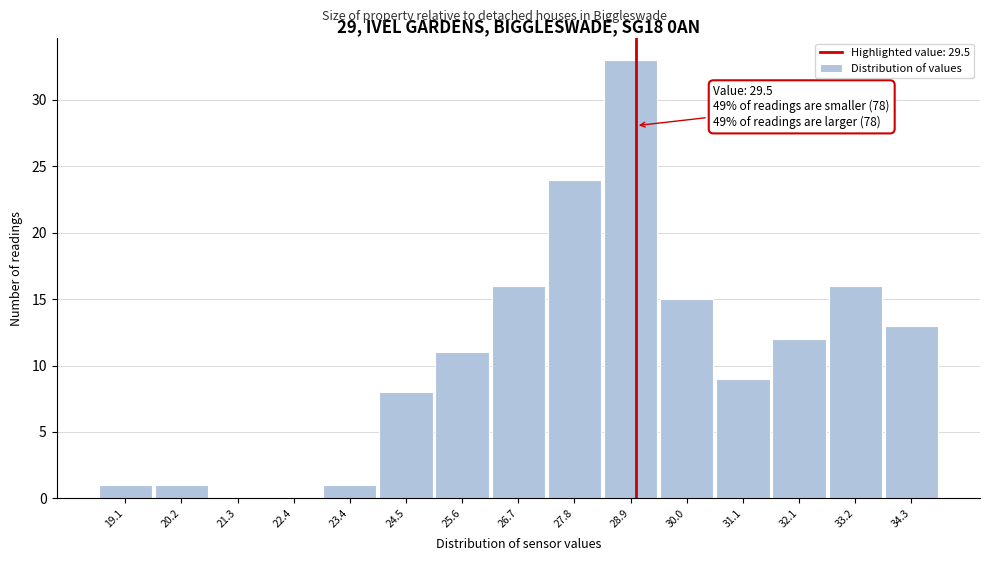

Reading left to right, list all the values displayed in this chart.

19.1=1	20.2=1	21.3=0	22.4=0	23.4=1	24.5=8	25.6=11	26.7=16	27.8=24	28.9=33	30.0=15	31.1=9	32.1=12	33.2=16	34.3=13